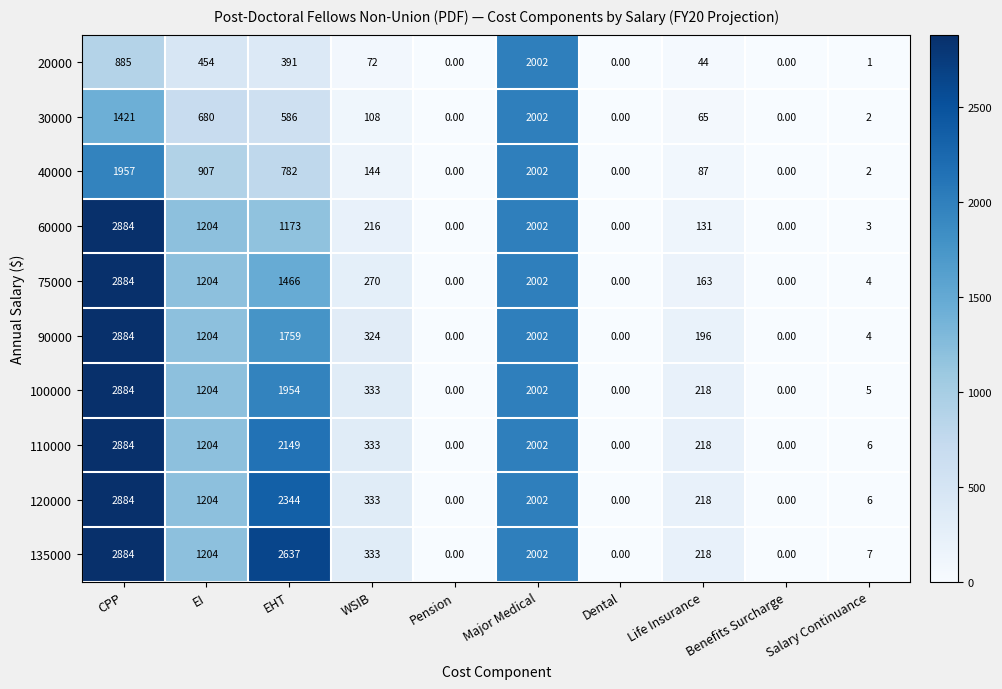

At which category does the chart reach its peak across all series?

CPP